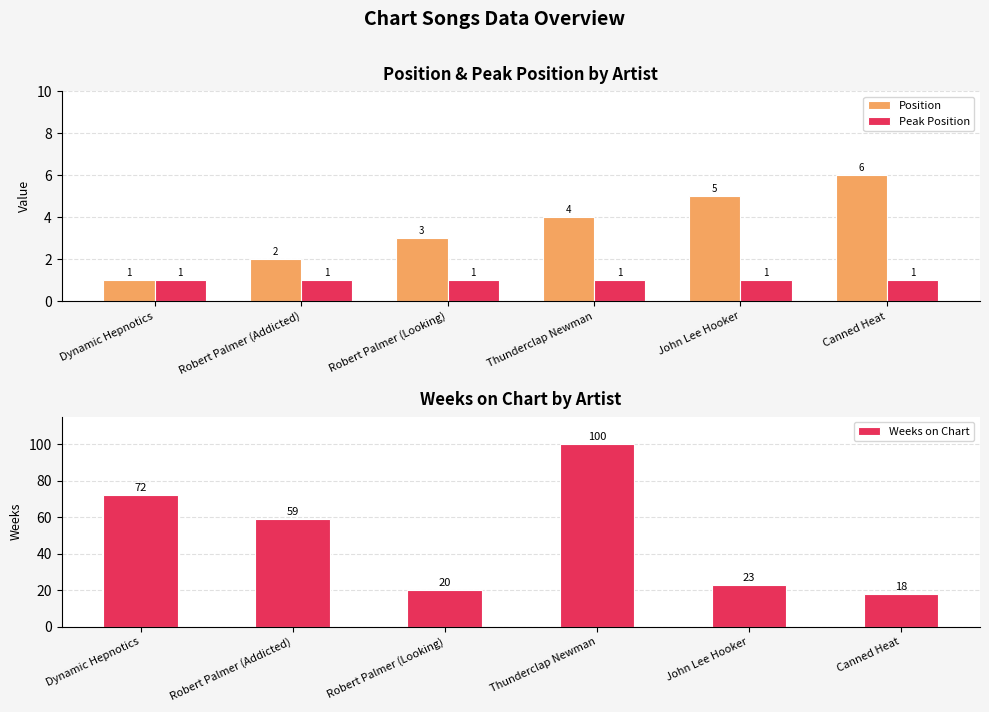

What is the highest value of the Weeks on Chart series?

100